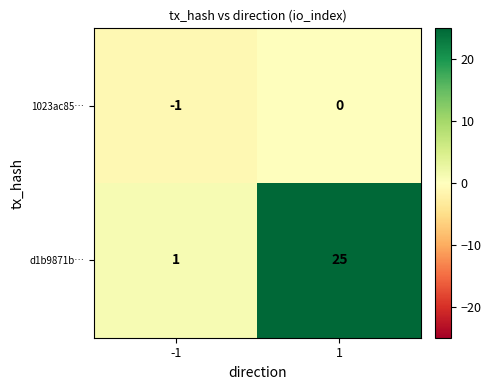

Which series has the widest spread of values?

d1b9871b…